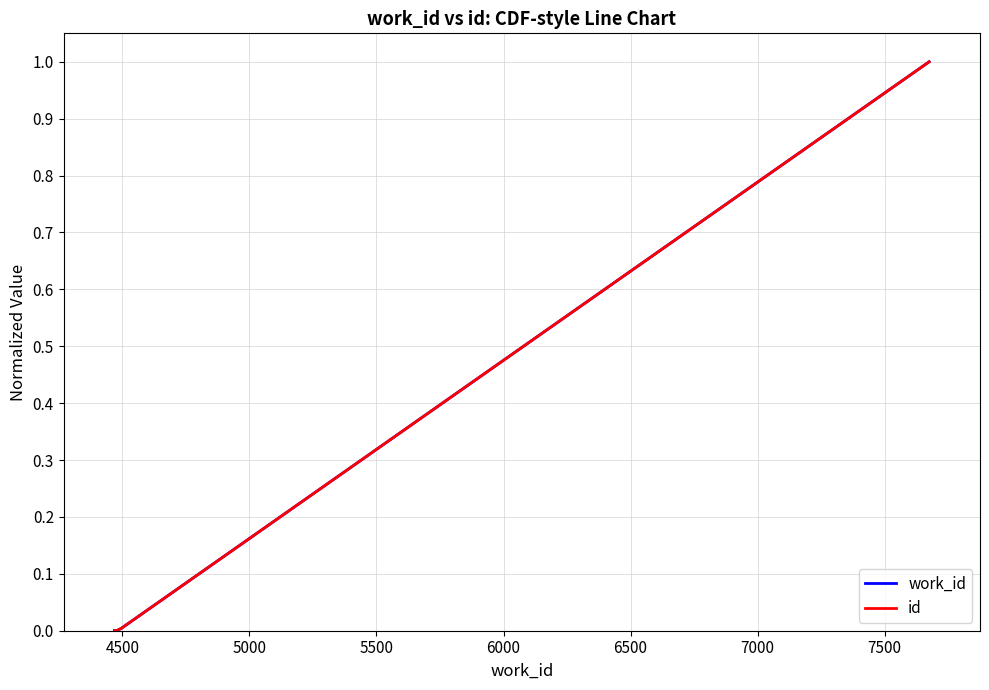

True or false: work_id and id intersect in this chart.

False